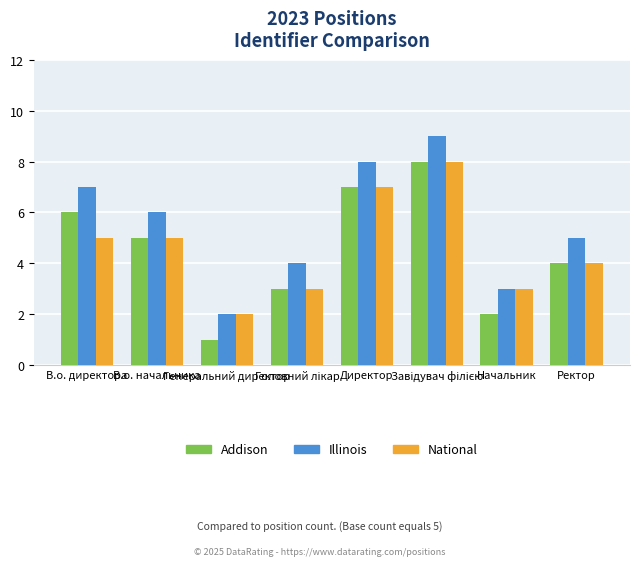

What is the difference between the second highest and minimum values in the Illinois series?

6